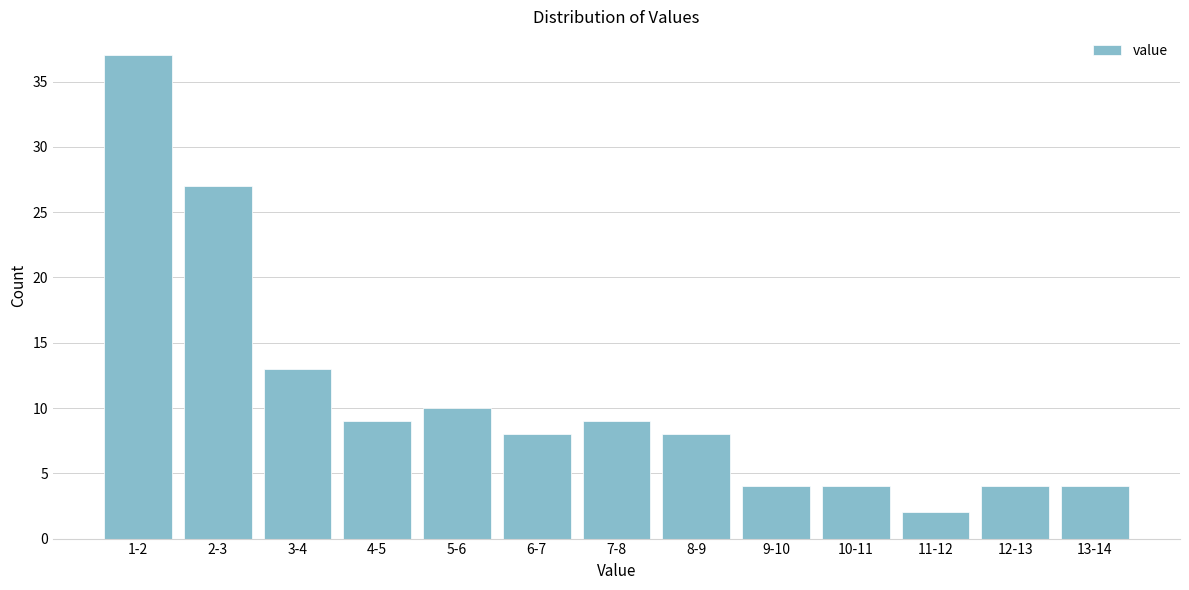

Reading right to left, transcribe all the data shown in this chart.

4	4	2	4	4	8	9	8	10	9	13	27	37